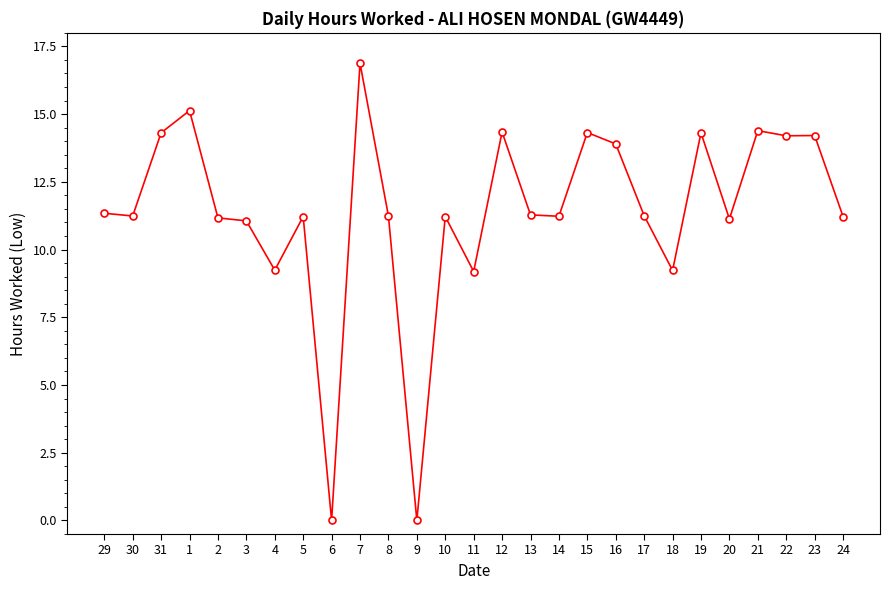

What is the change in value from 6 to 10?

+11.2